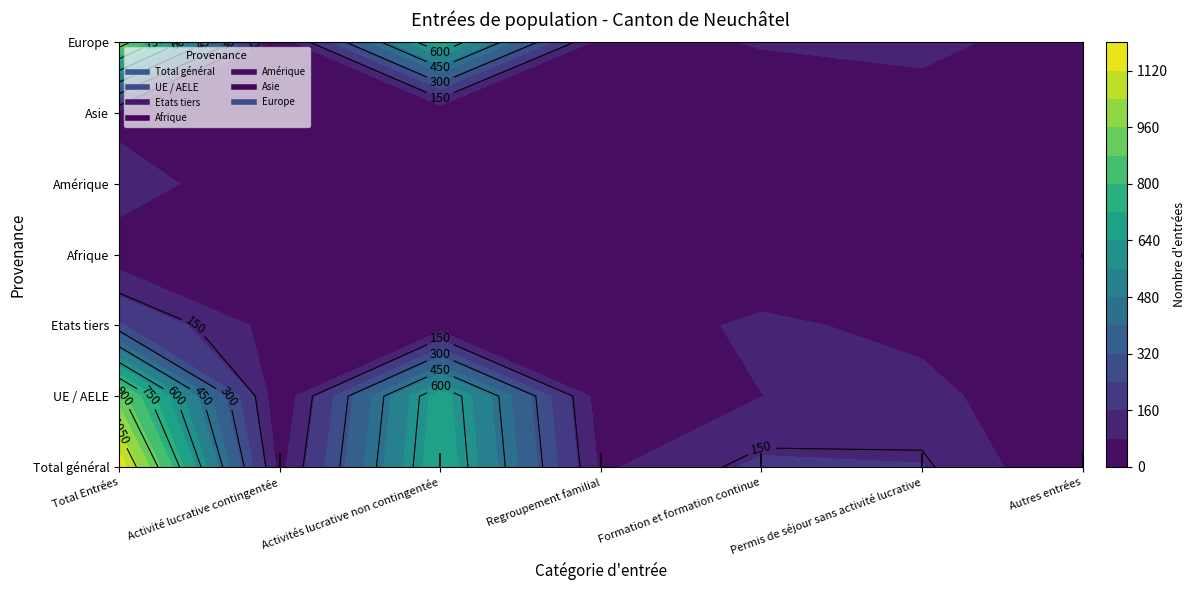

Reading left to right, list all the values displayed in this chart.

Total général: 1171	54	711	67	176	163	0
UE / AELE: 923	12	687	37	79	108	0
Etats tiers: 248	42	24	30	97	55	0
Afrique: 34	2	0	3	8	21	0
Amérique: 121	12	10	18	68	13	0
Asie: 51	18	6	6	13	8	0
Europe: 964	21	695	40	87	121	0